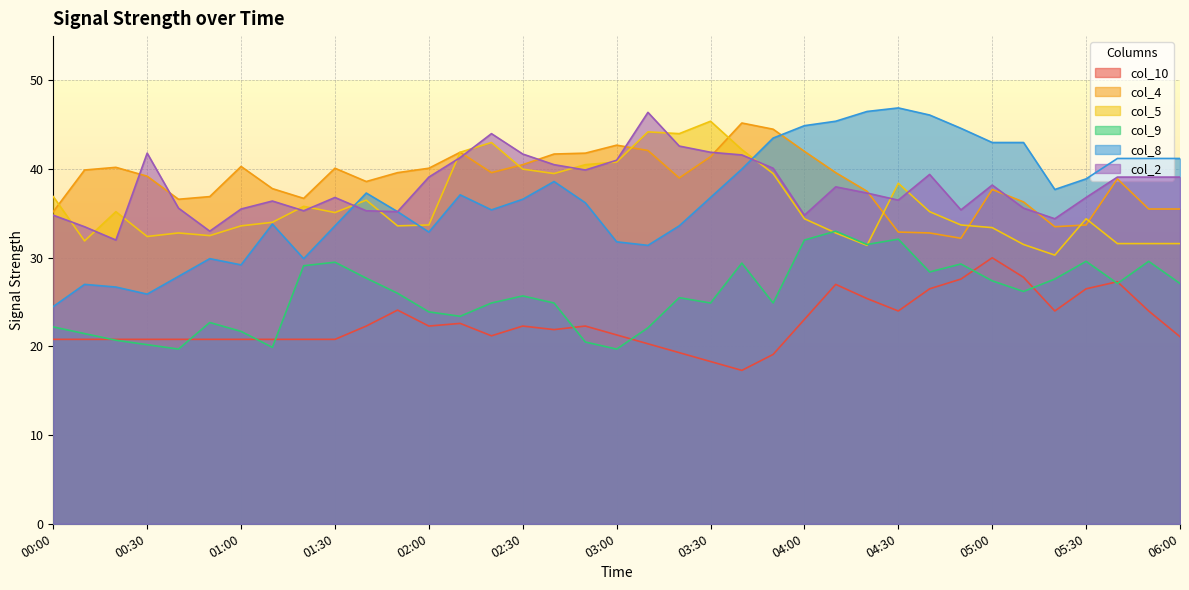

True or false: col_8 has more than 1 interior local peaks.

True